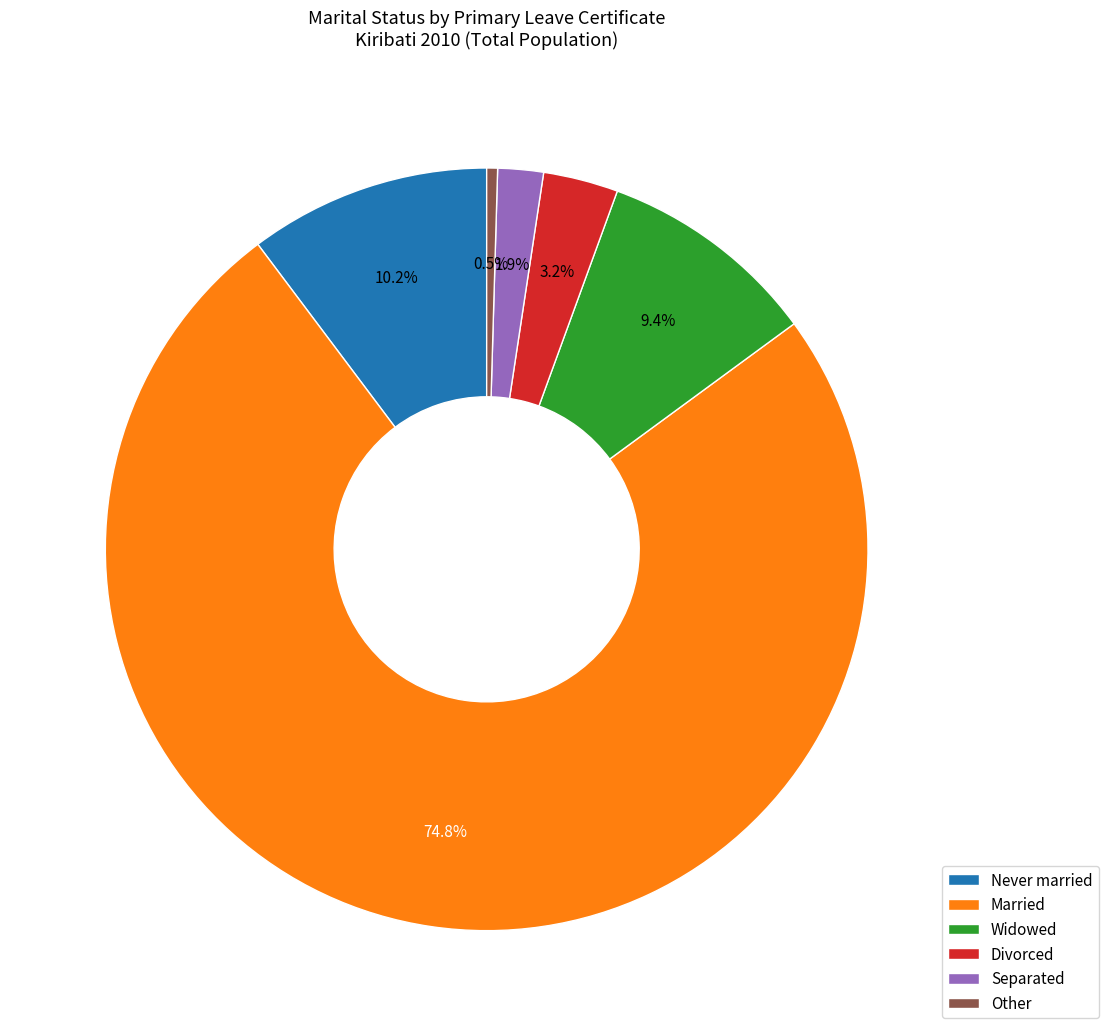

How many slices are in this pie chart?

6